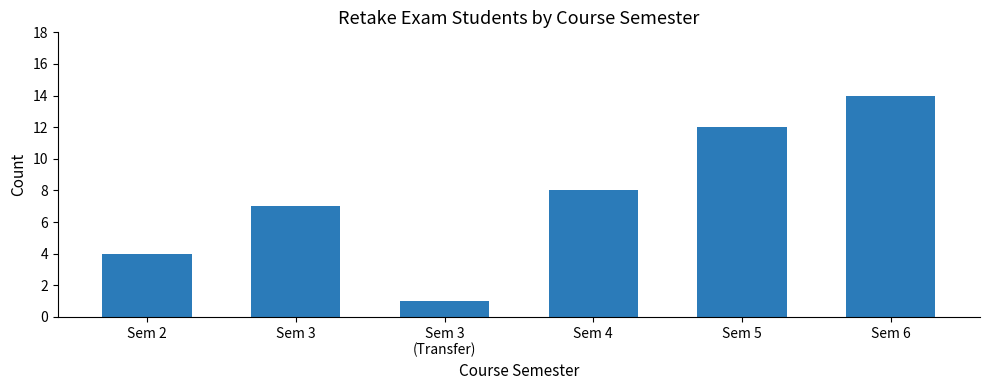

Does the chart contain any negative values?

No